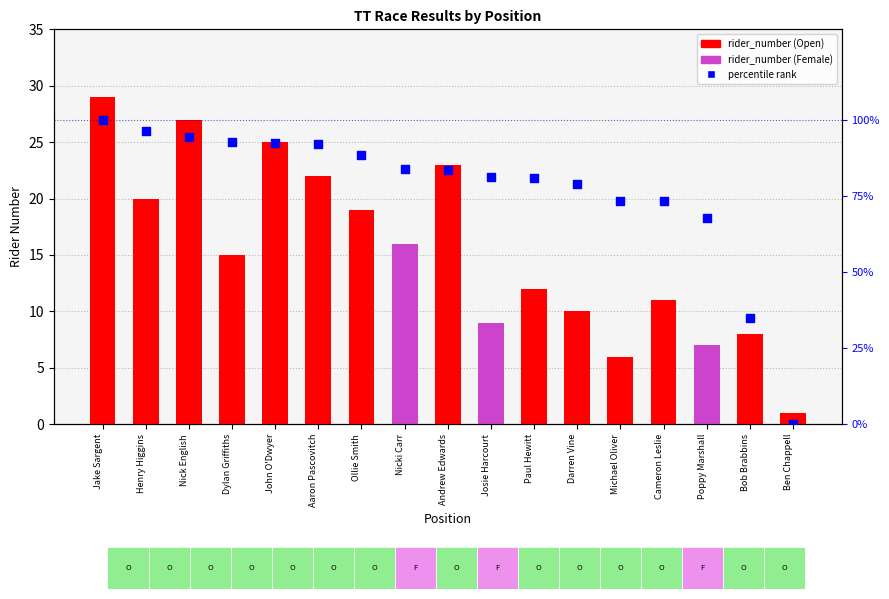

Is the value of percentile rank at Nick English greater than the value of rider_number at Ollie Smith?

Yes